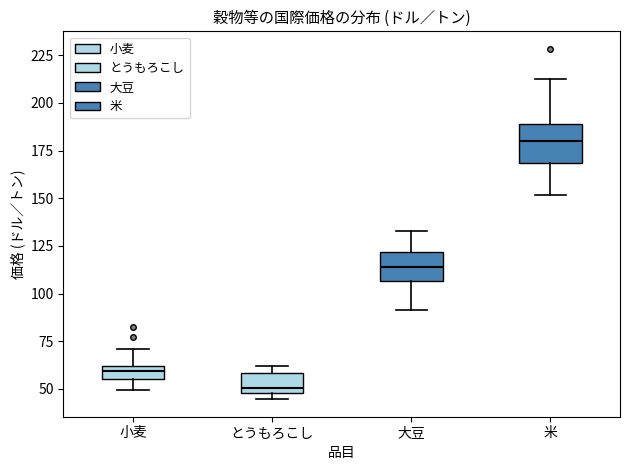

Where does the median line of the box for 米 sit on the y-axis? The values are not printed on the chart, so give them approximately, as read against the axis.

180